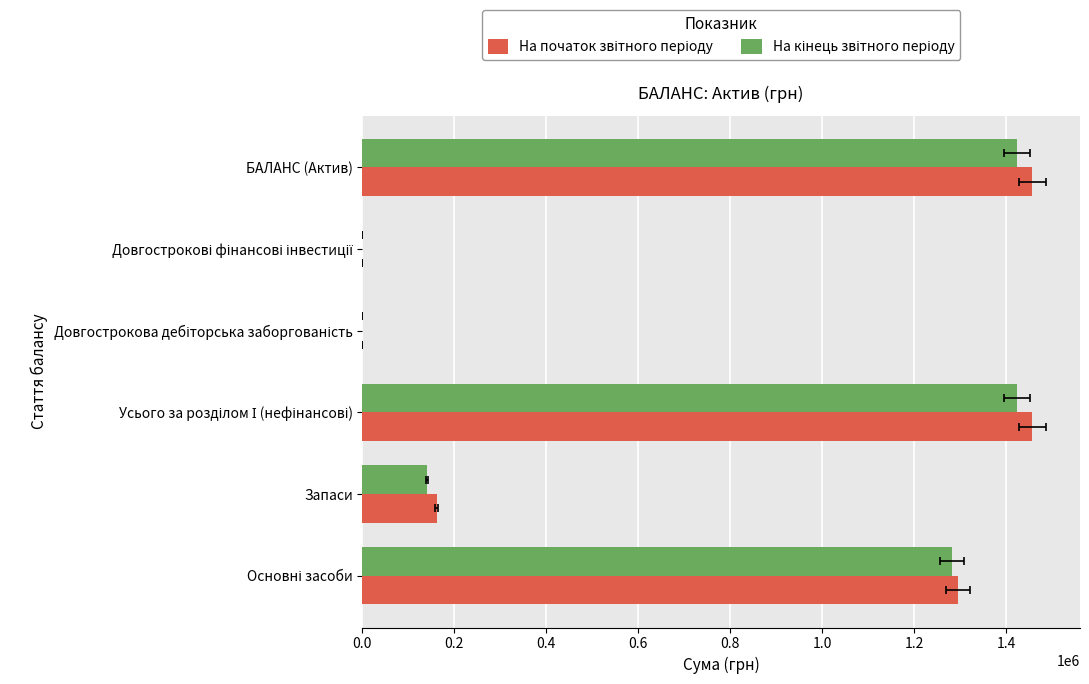

What is the maximum value shown in the chart?

1457669